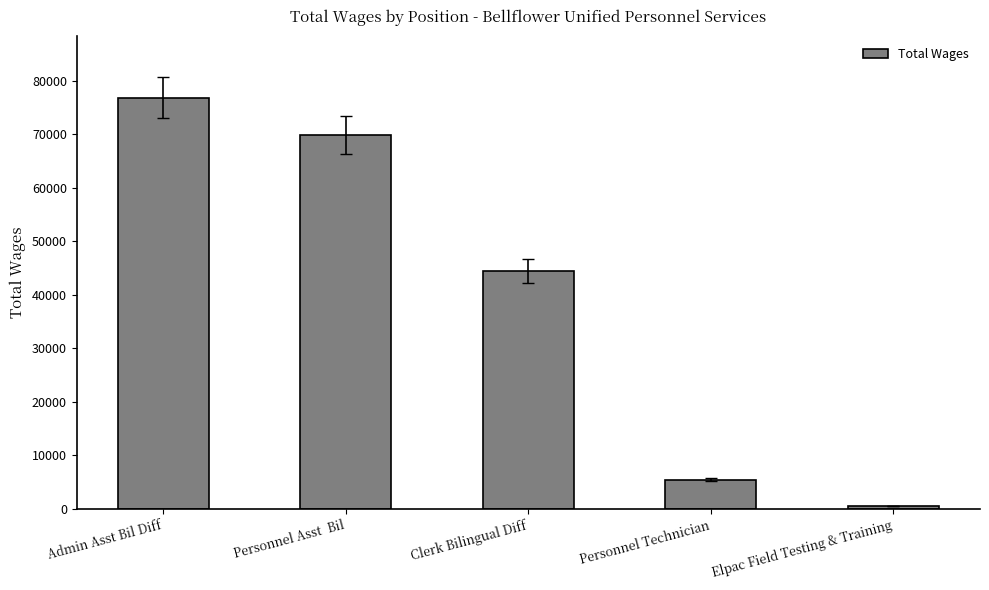

Does the chart contain any negative values?

No